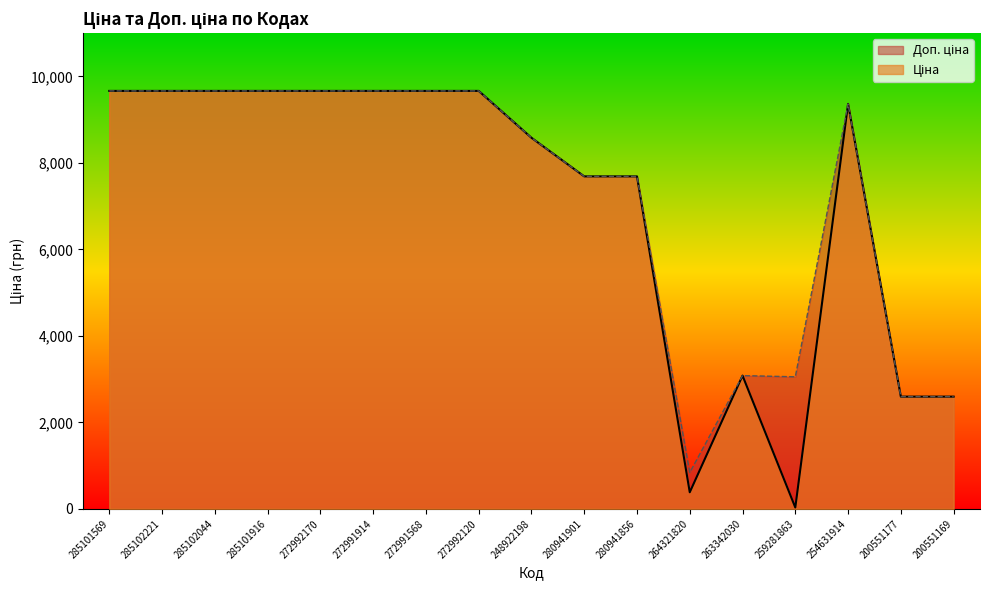

What is the total value across all series at 285101569?

19329.3